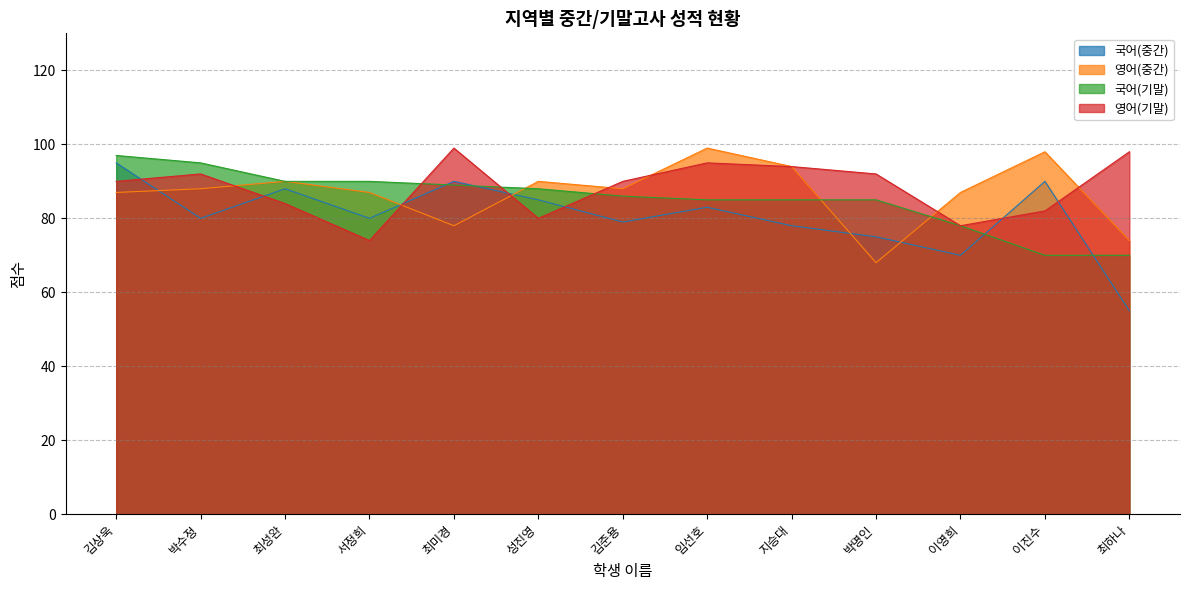

How many times do 국어(중간) and 국어(기말) cross each other?

4